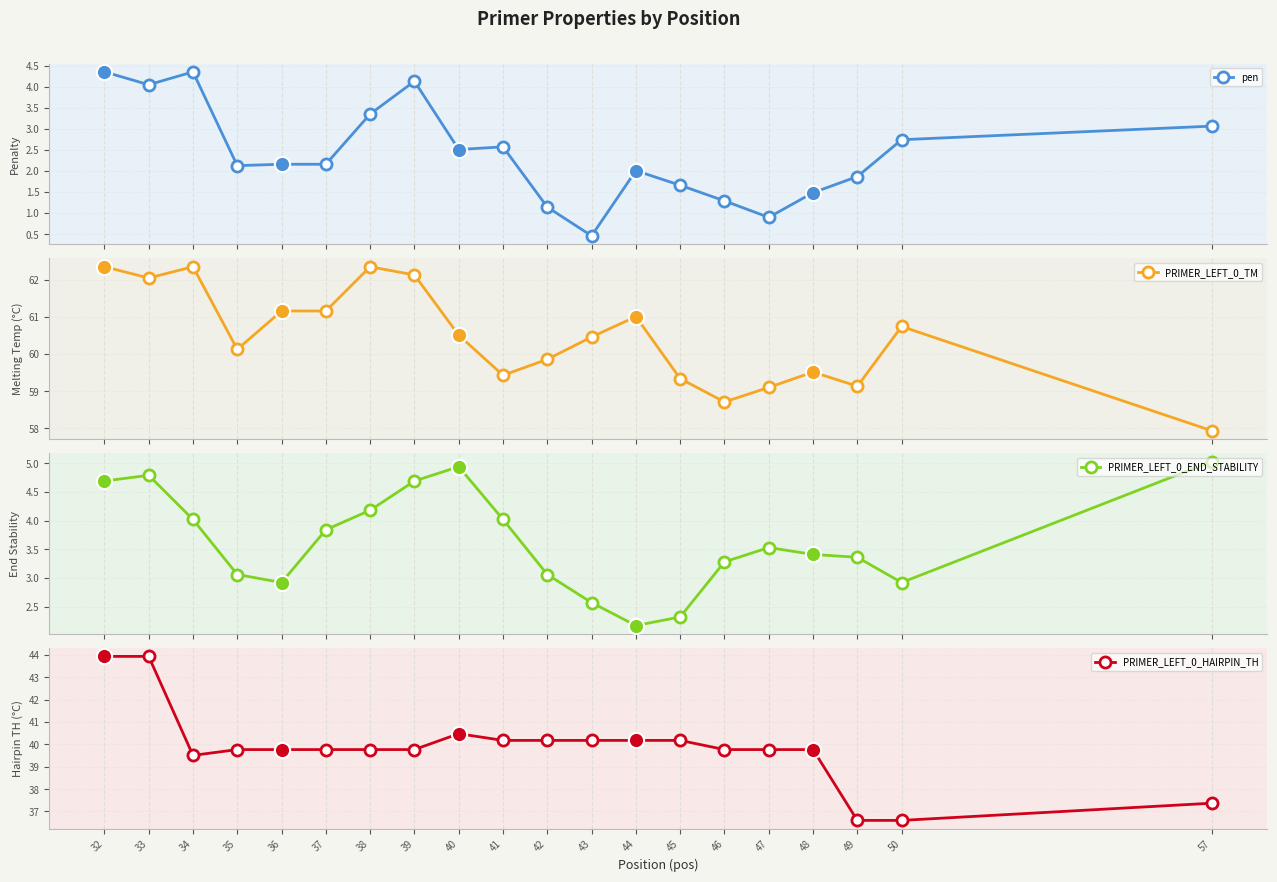

Is the value of PRIMER_LEFT_0_TM at 46 greater than the value of PRIMER_LEFT_0_END_STABILITY at 40?

Yes